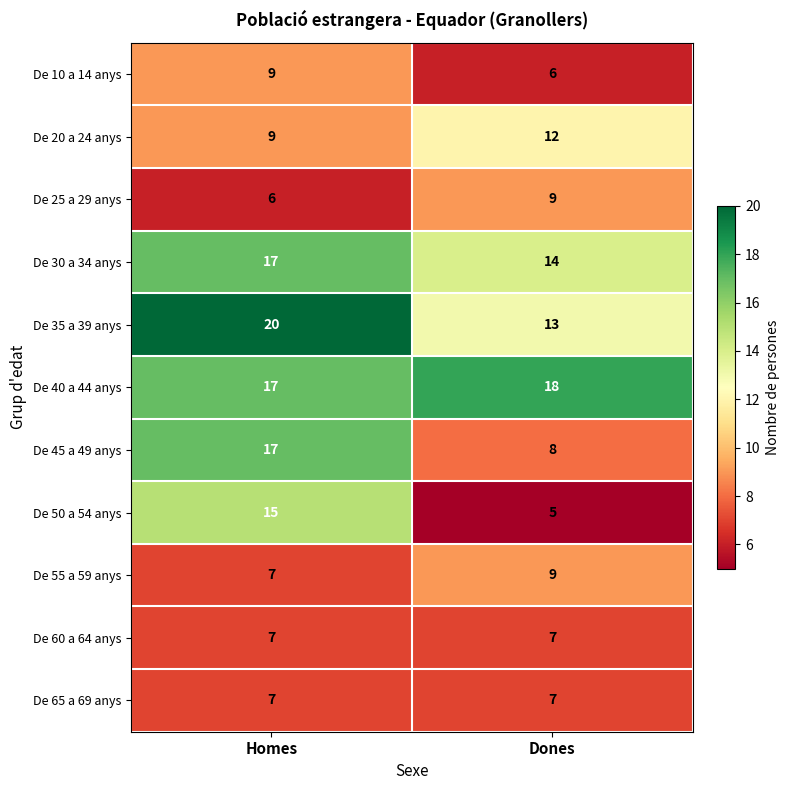

Reading right to left, what are all the values shown in this chart?

De 10 a 14 anys: Dones=6	Homes=9
De 20 a 24 anys: Dones=12	Homes=9
De 25 a 29 anys: Dones=9	Homes=6
De 30 a 34 anys: Dones=14	Homes=17
De 35 a 39 anys: Dones=13	Homes=20
De 40 a 44 anys: Dones=18	Homes=17
De 45 a 49 anys: Dones=8	Homes=17
De 50 a 54 anys: Dones=5	Homes=15
De 55 a 59 anys: Dones=9	Homes=7
De 60 a 64 anys: Dones=7	Homes=7
De 65 a 69 anys: Dones=7	Homes=7